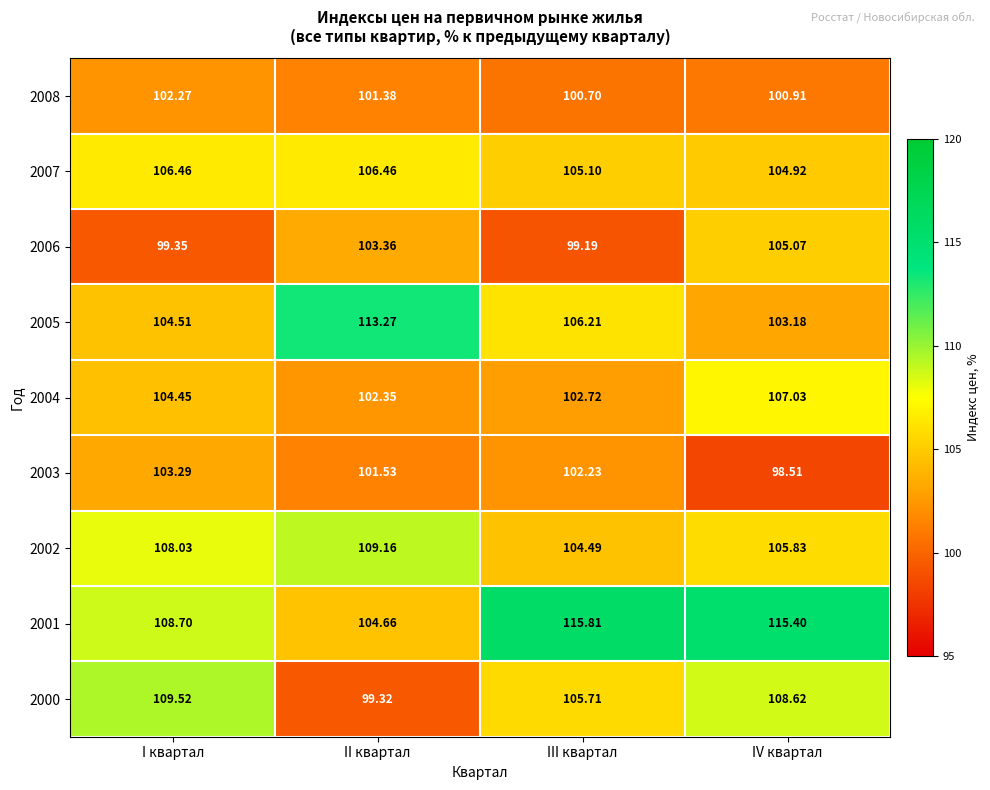

At which category is the sum across all series the highest?

IV квартал